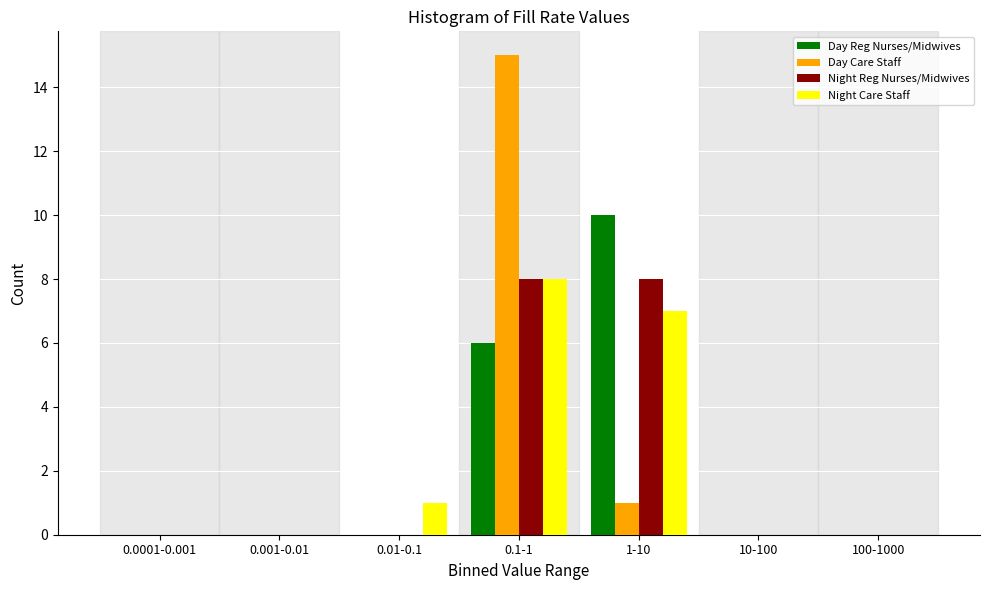

Reading right to left, what are all the values shown in this chart?

Day Reg Nurses/Midwives: 100-1000=0	10-100=0	1-10=10	0.1-1=6	0.01-0.1=0	0.001-0.01=0	0.0001-0.001=0
Day Care Staff: 100-1000=0	10-100=0	1-10=1	0.1-1=15	0.01-0.1=0	0.001-0.01=0	0.0001-0.001=0
Night Reg Nurses/Midwives: 100-1000=0	10-100=0	1-10=8	0.1-1=8	0.01-0.1=0	0.001-0.01=0	0.0001-0.001=0
Night Care Staff: 100-1000=0	10-100=0	1-10=7	0.1-1=8	0.01-0.1=1	0.001-0.01=0	0.0001-0.001=0